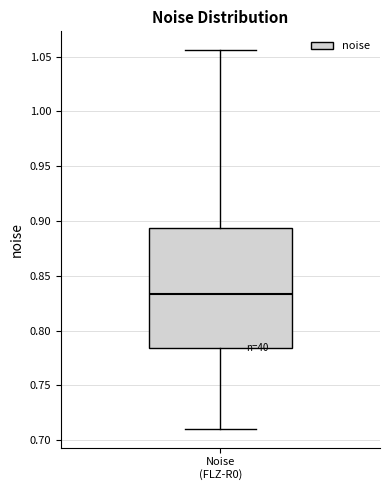

Read this box plot against the y-axis: the position of the median line, the range covered by the box, and the ends of both whiskers. The values are not printed on the chart, so give them approximately, as read against the axis.

median 0.835, box 0.785 to 0.895, whiskers 0.710 to 1.055